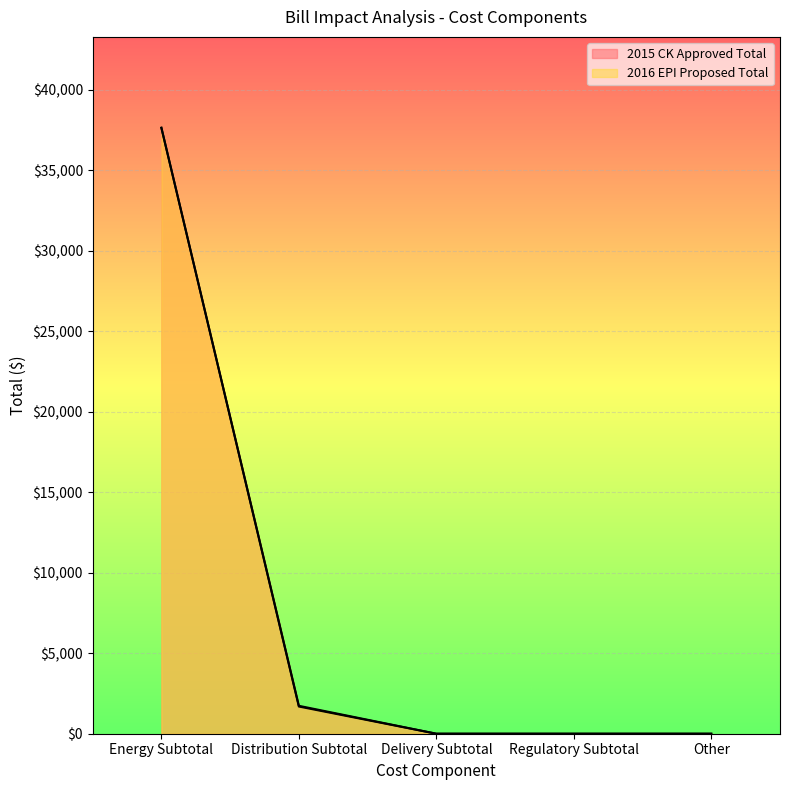

At which label does 2016 EPI Proposed Total reach its peak?

Energy Subtotal